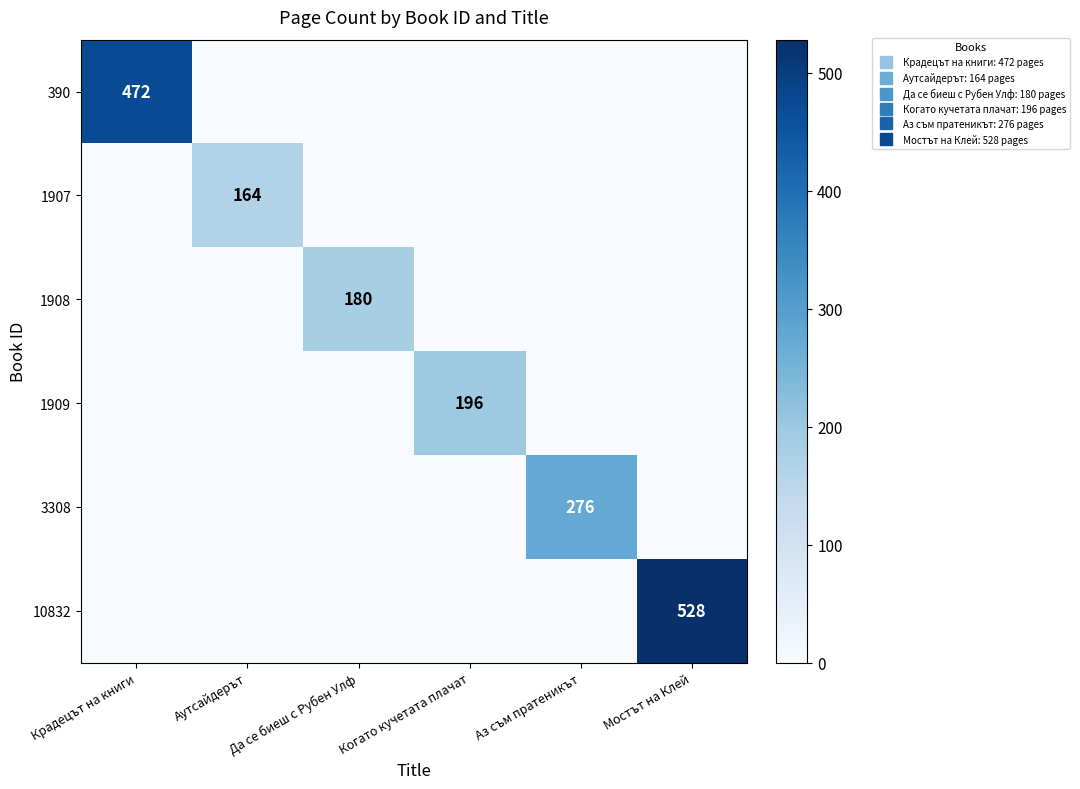

Rank the categories by 1907 value from lowest to highest.

Крадецът на книги, Да се биеш с Рубен Улф, Когато кучетата плачат, Аз съм пратеникът, Мостът на Клей, Аутсайдерът